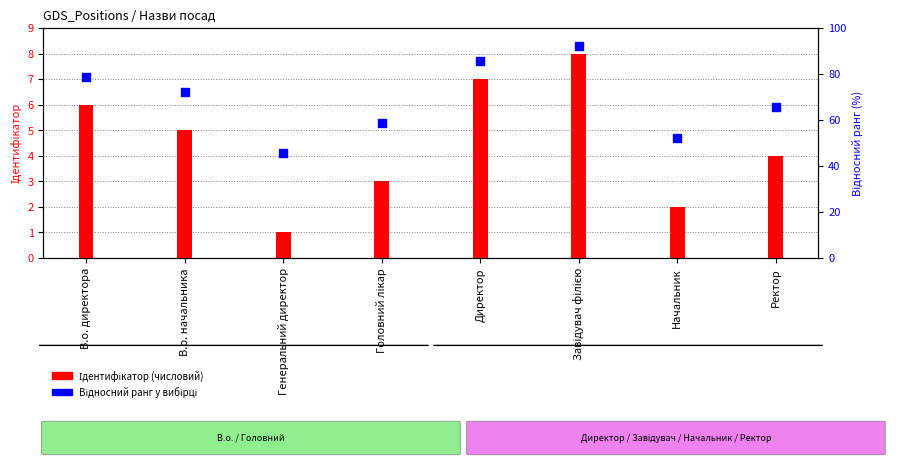

Which series has the largest Y range (max minus min)?

Ідентифікатор